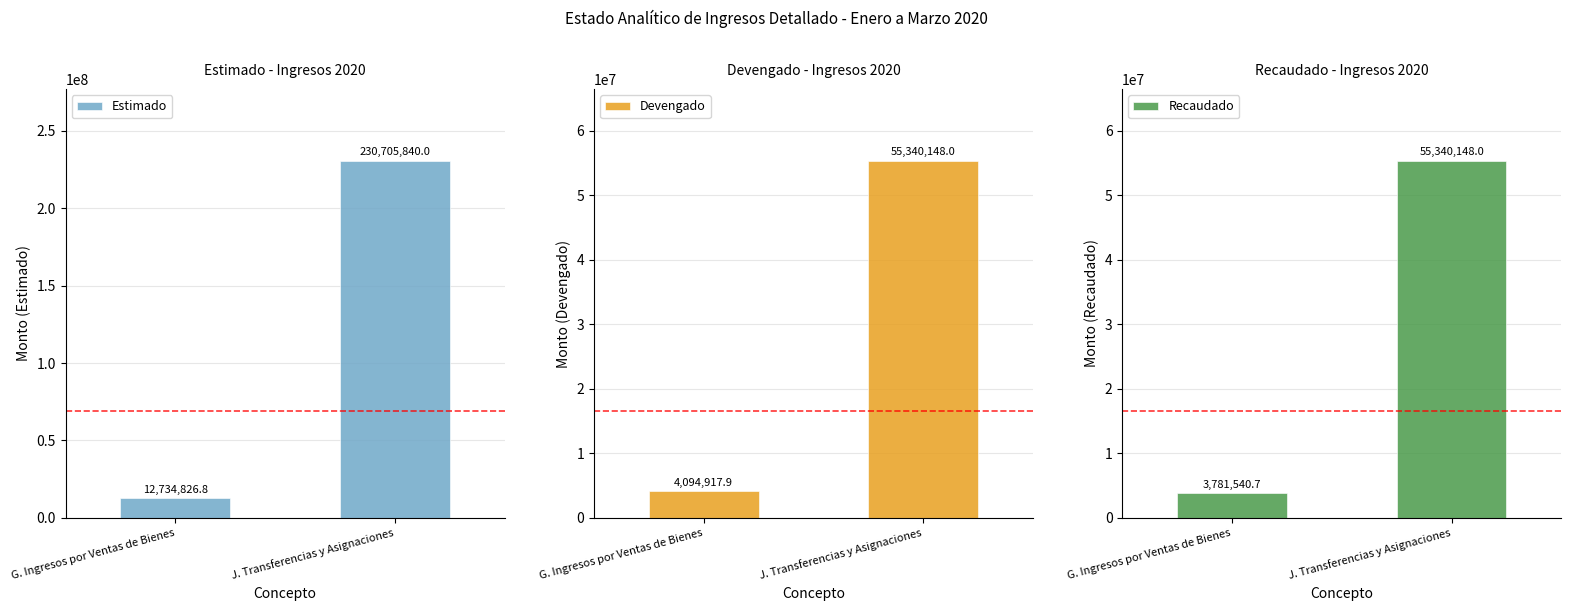

How many distinct data groups are displayed?

3